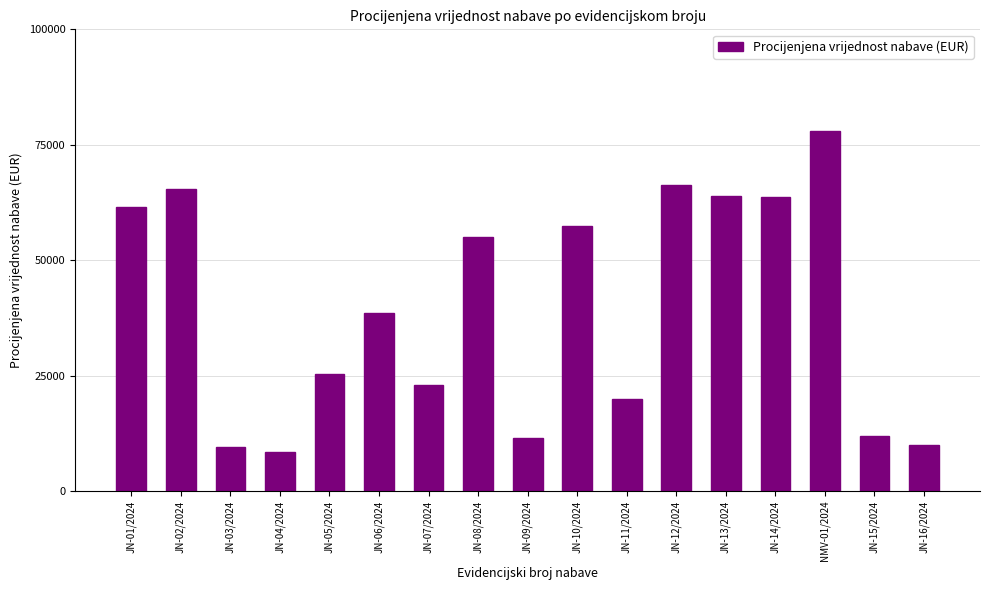

Which category has the lowest value across all series?

JN-04/2024